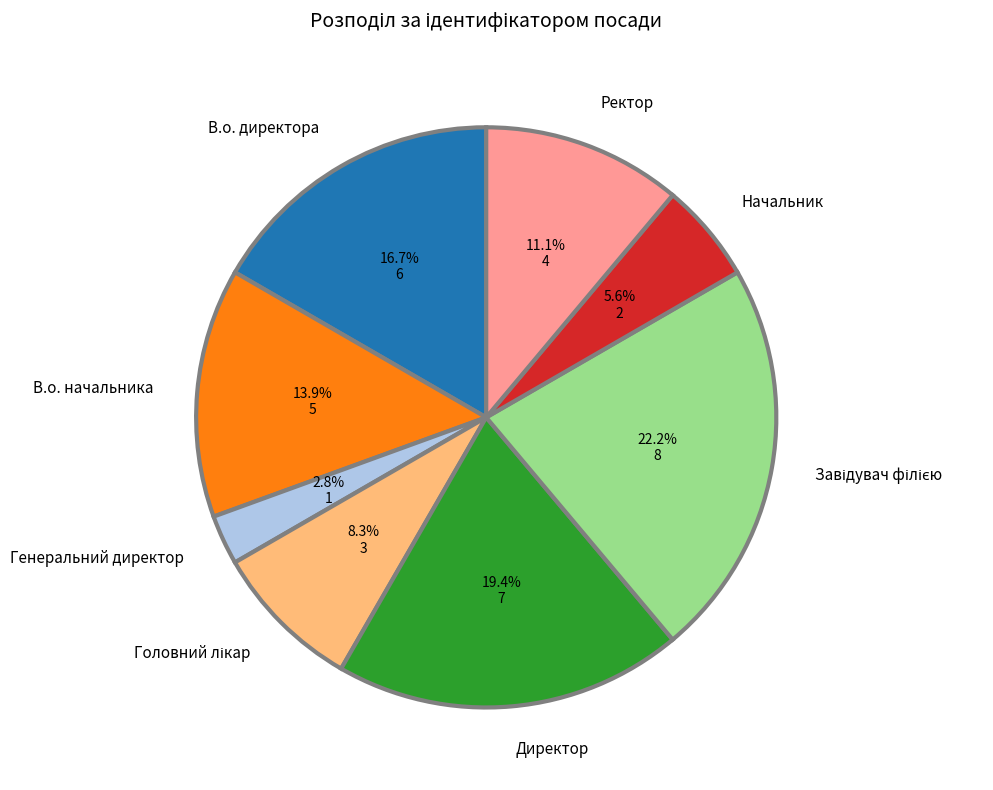

Combined, do Директор and В.о. начальника account for over 50%?

No